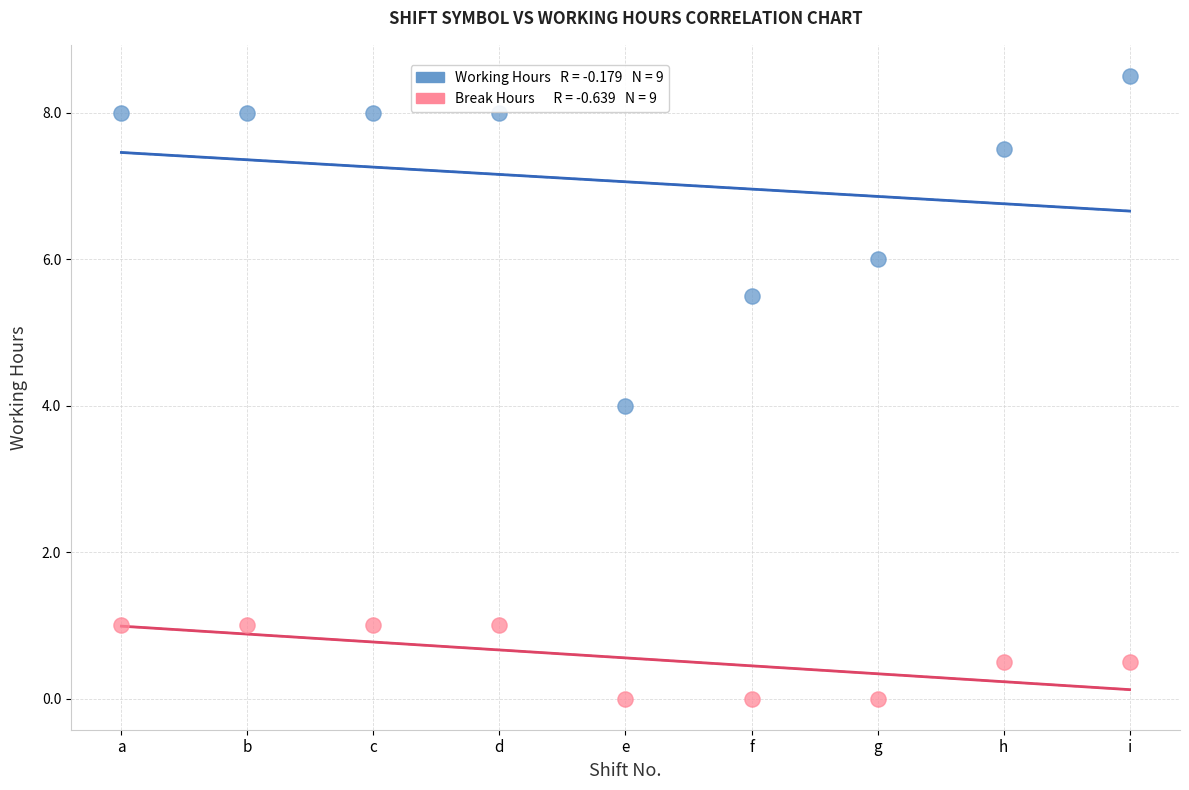

Across all data points, what is the range of Y values (max minus min)?

8.5